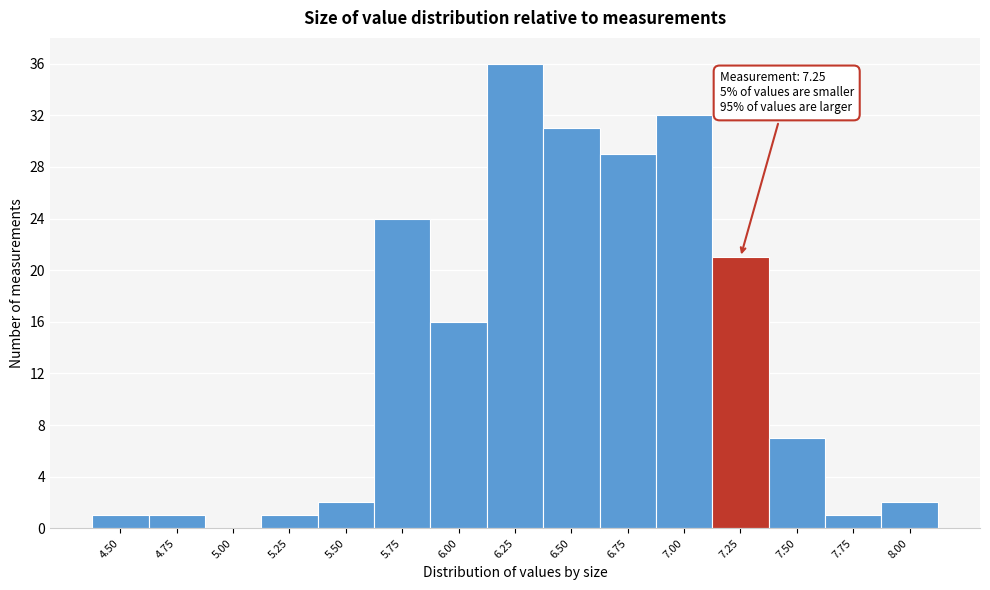

Reading left to right, list all the values displayed in this chart.

4.50=1	4.75=1	5.00=0	5.25=1	5.50=2	5.75=24	6.00=16	6.25=36	6.50=31	6.75=29	7.00=32	7.25=21	7.50=7	7.75=1	8.00=2